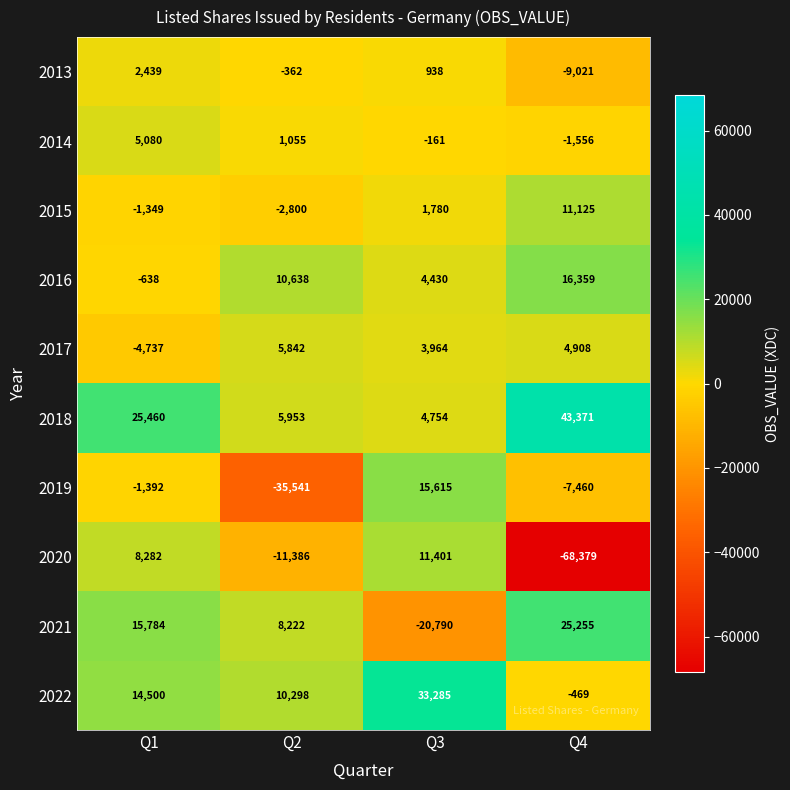

What is the minimum value shown in the chart?

-68379